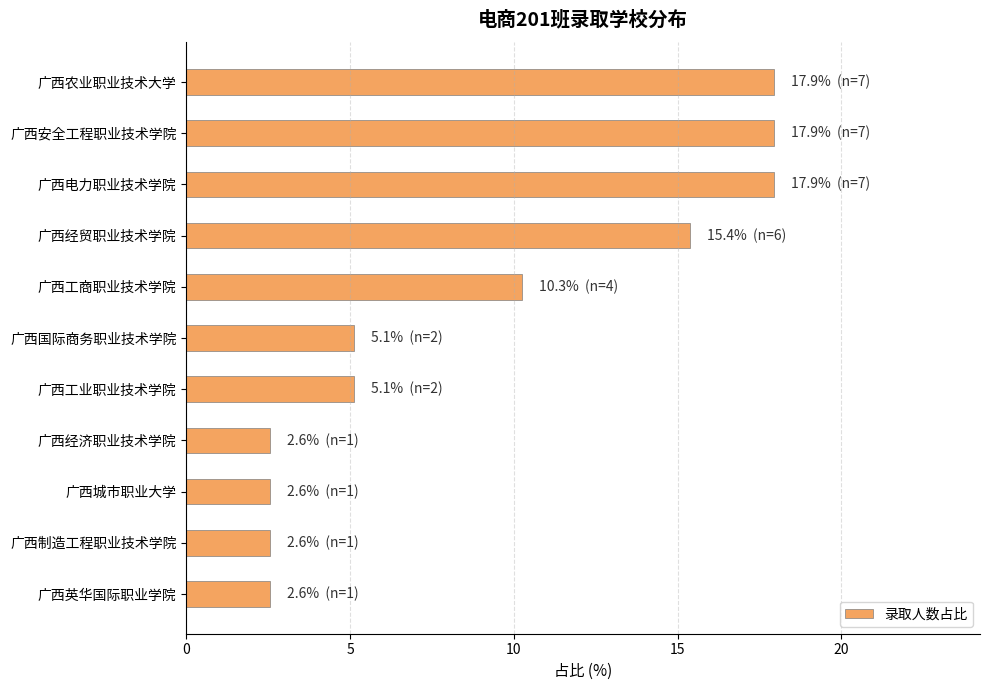

What is the difference between the maximum and second lowest values?

15.4